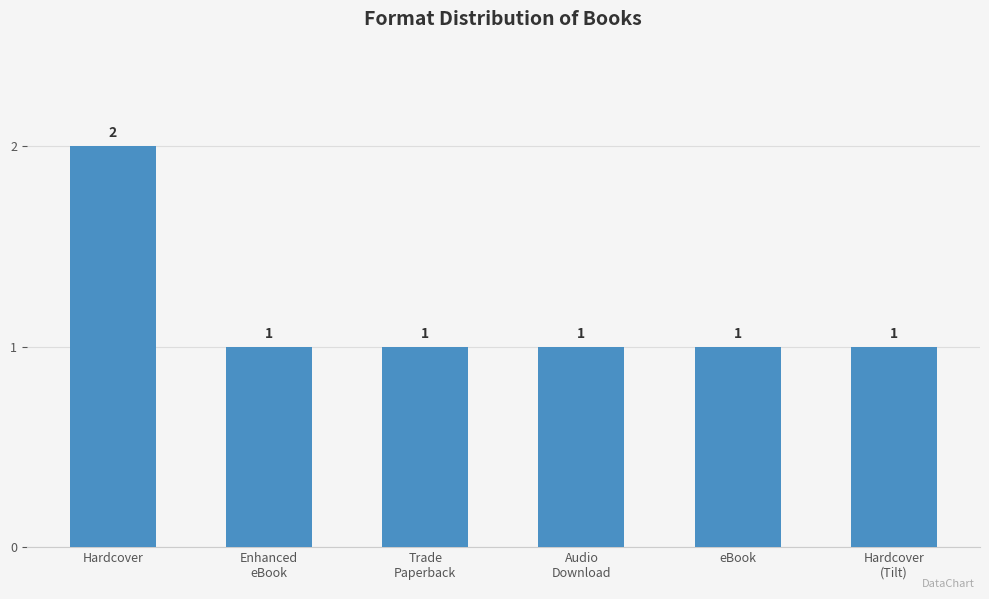

Which label corresponds to the largest value in the chart?

Hardcover